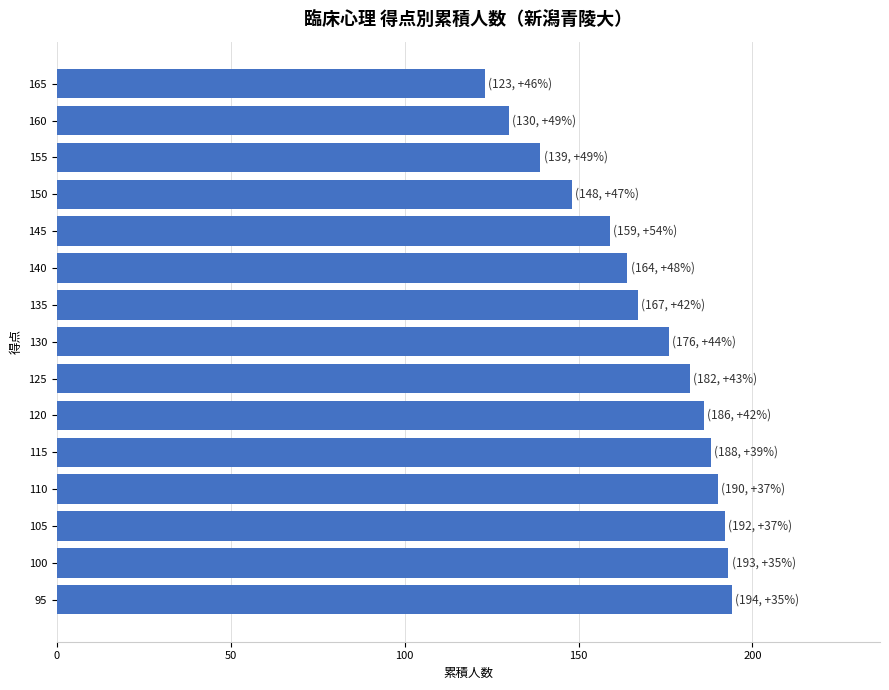

At which category does the chart reach its minimum across all series?

165